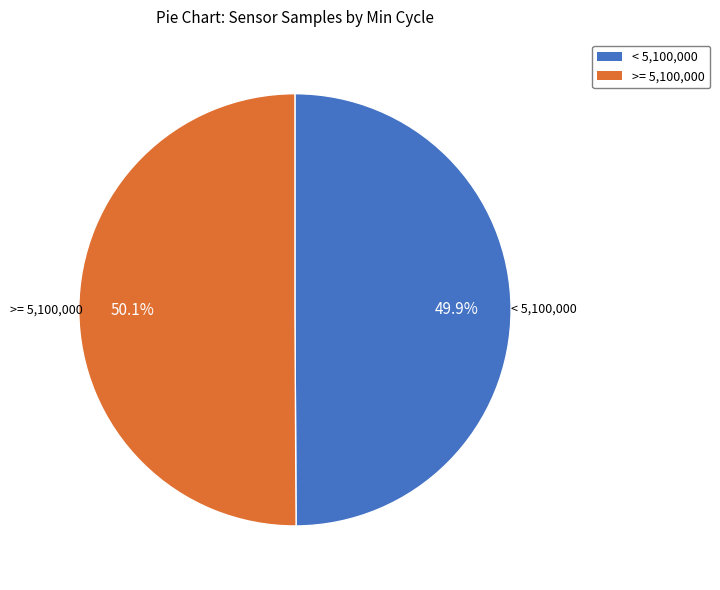

How many slices are in this pie chart?

2